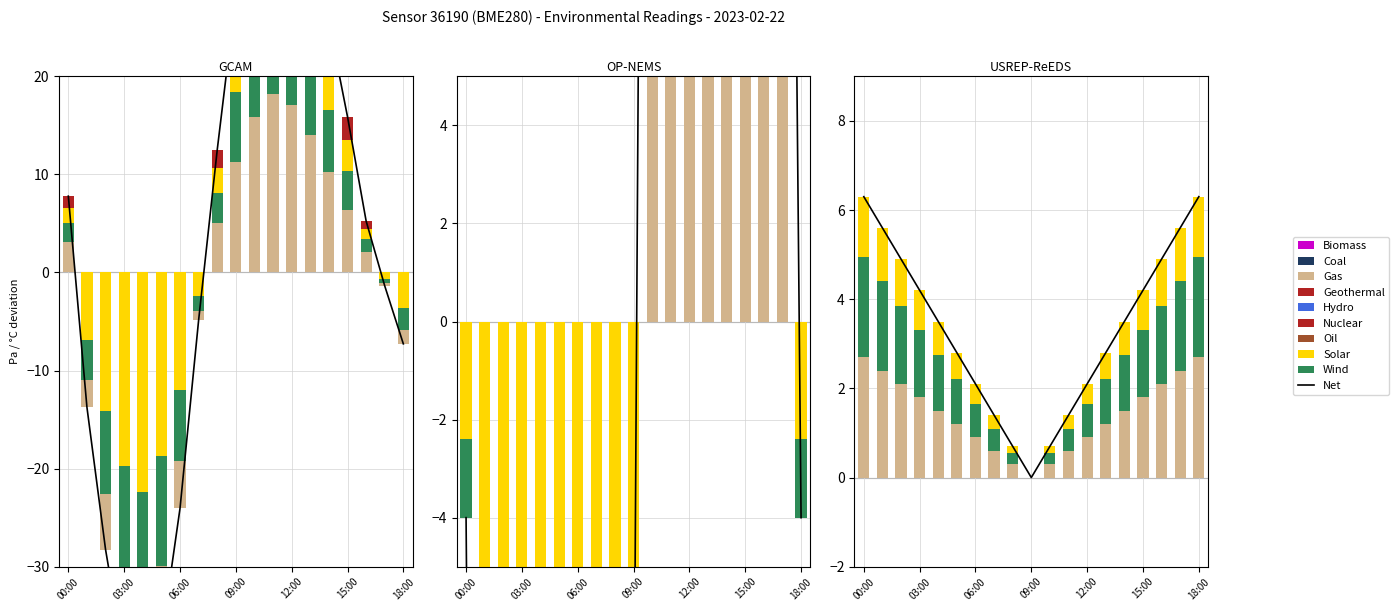

How many positive values does the pressure series have?

10